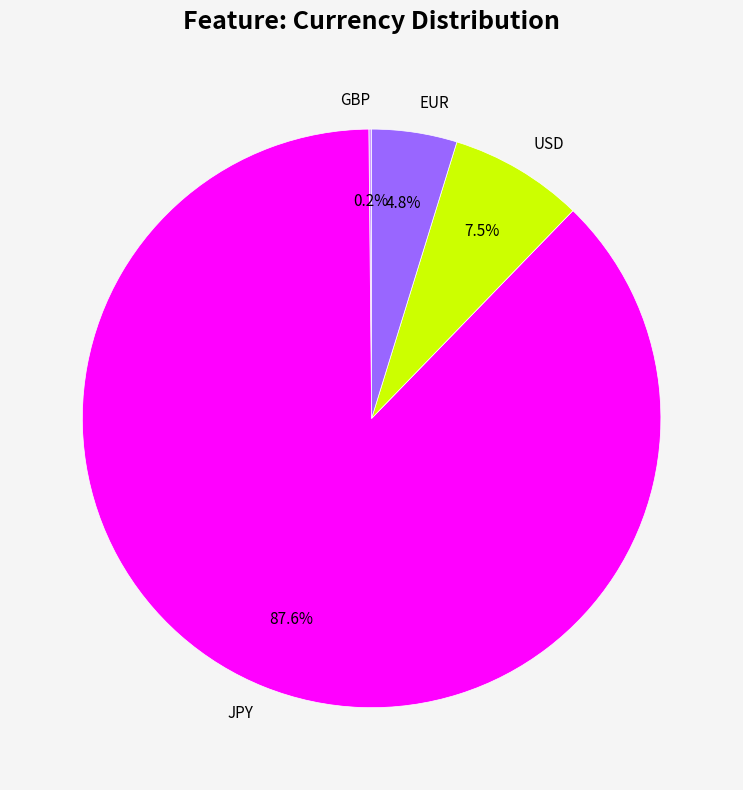

Is the sum of JPY and EUR greater than half?

Yes